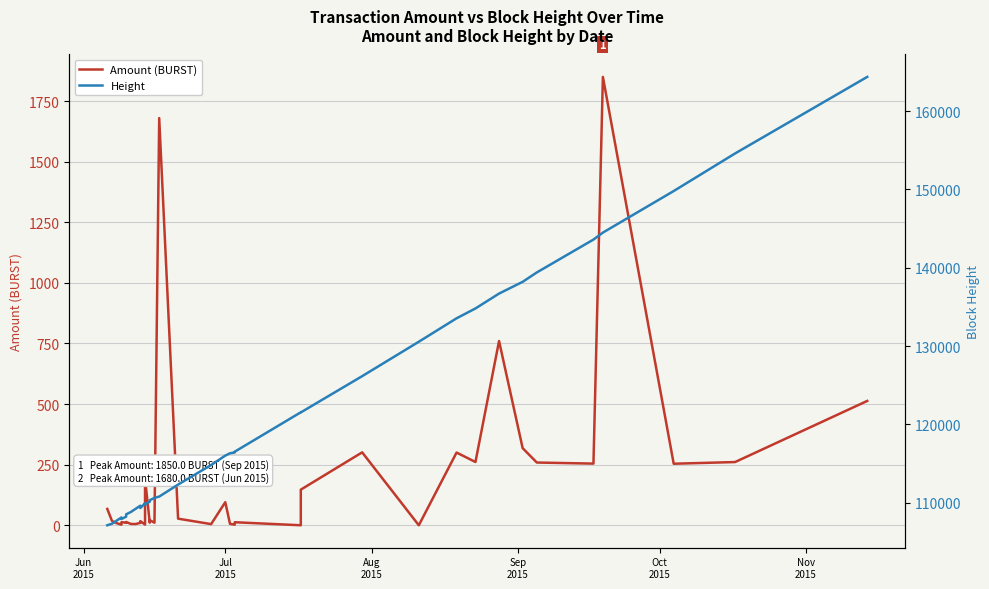

How many values in the Amount (BURST) series exceed 17?

21